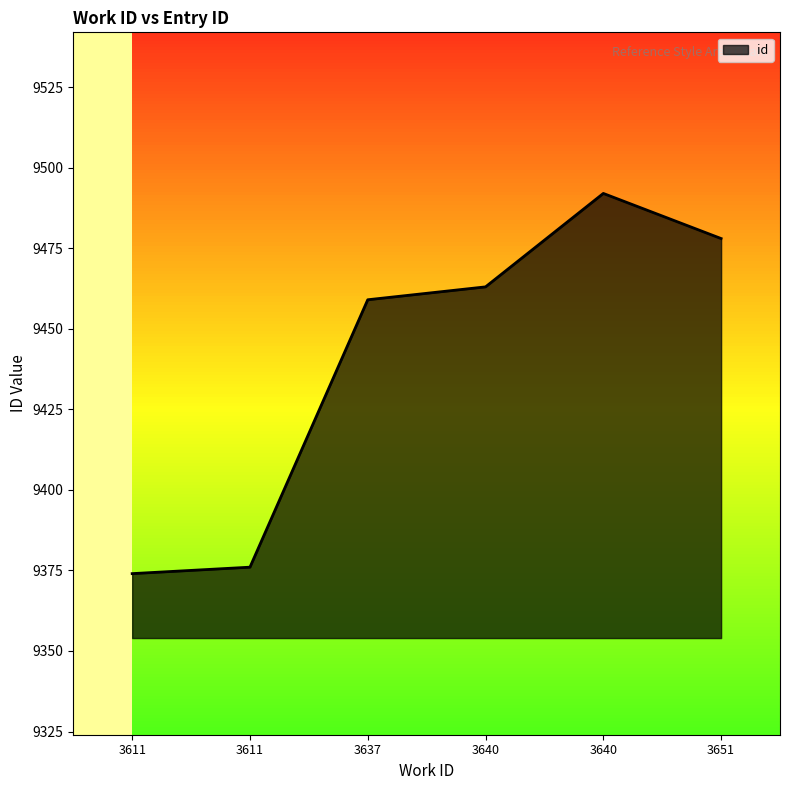

How many lines are shown in the chart?

1